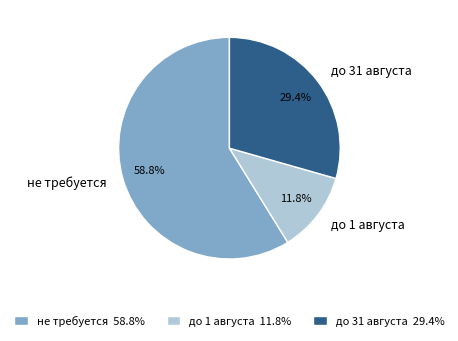

Which category has the biggest portion of the pie?

не требуется